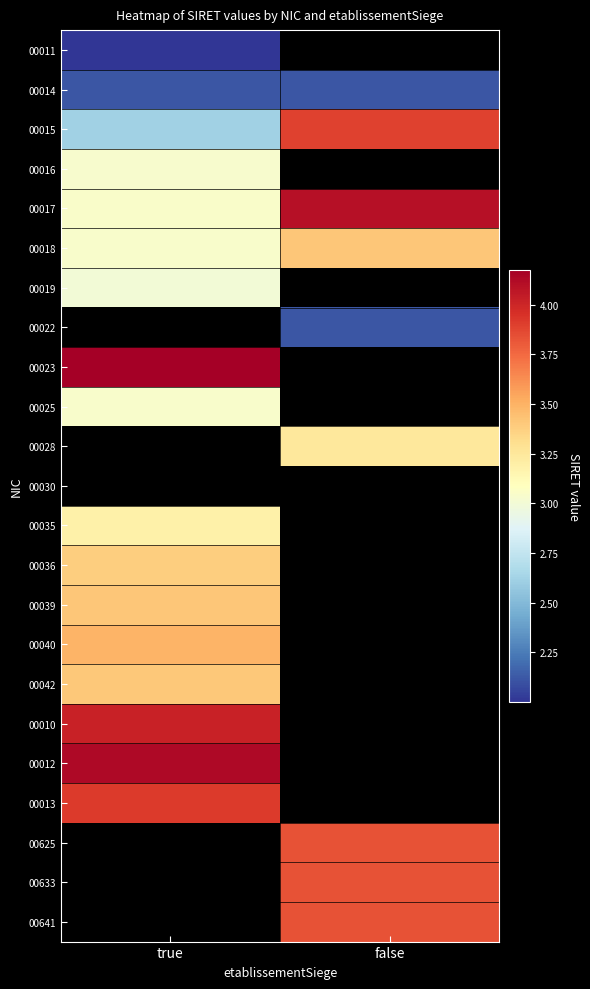

At how many categories does at least one series exceed 40475696562219?

2